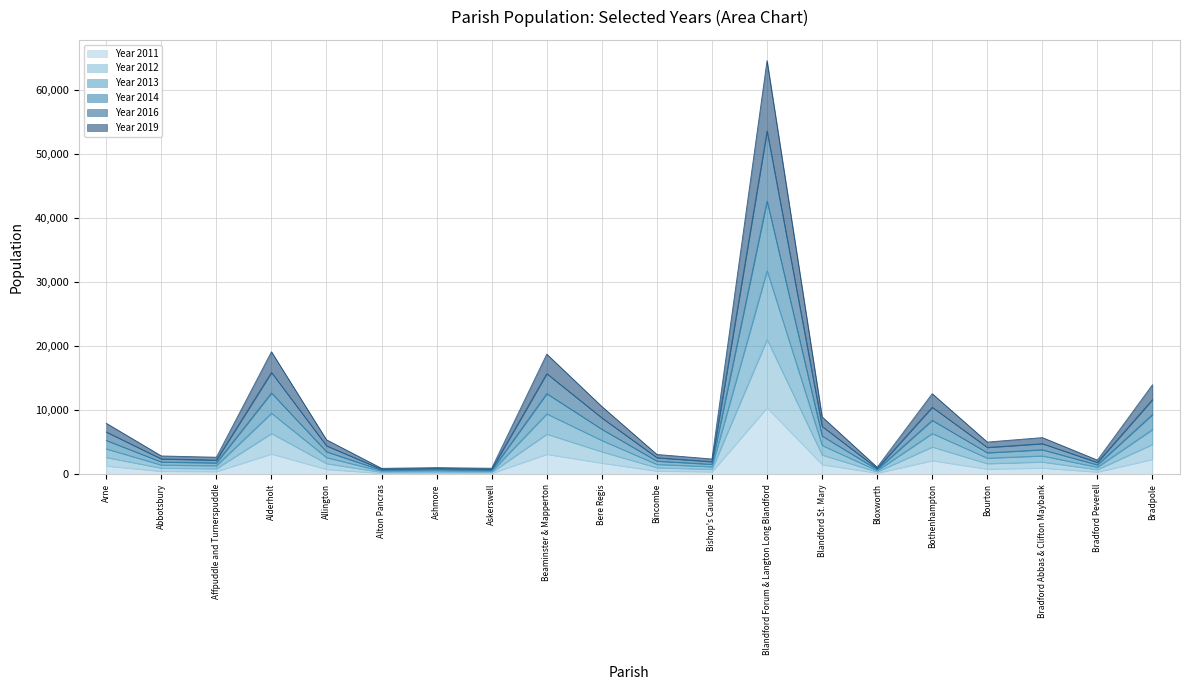

In Year 2014, how many points are higher than both neighbors (excluding endpoints)?

6